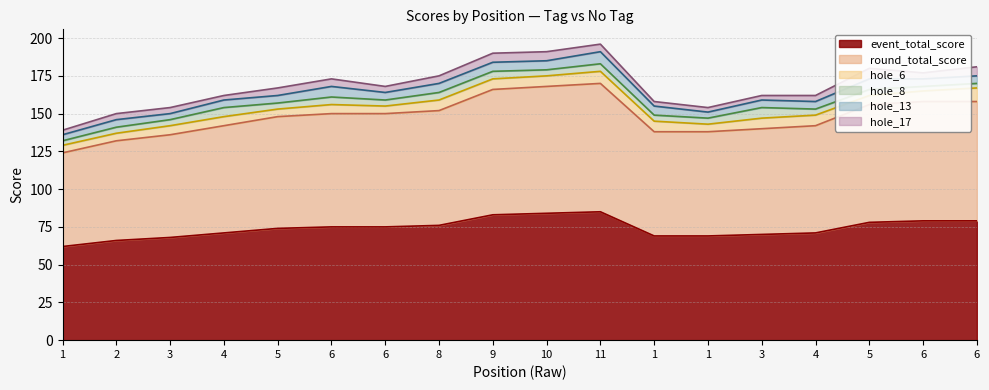

Reading left to right, what are all the values shown in this chart?

event_total_score: 62	66	68	71	74	75	75	76	83	84	85	69	69	70	71	78	79	79
round_total_score: 62	66	68	71	74	75	75	76	83	84	85	69	69	70	71	78	79	79
hole_6: 5	5	6	6	5	6	5	7	7	7	8	7	5	7	7	6	7	9
hole_8: 3	4	4	6	4	5	4	5	5	4	5	4	4	7	4	4	3	3
hole_13: 4	5	4	5	5	7	5	6	6	6	8	6	4	5	5	7	5	5
hole_17: 3	4	4	3	5	5	4	5	6	6	5	3	3	3	4	7	4	6